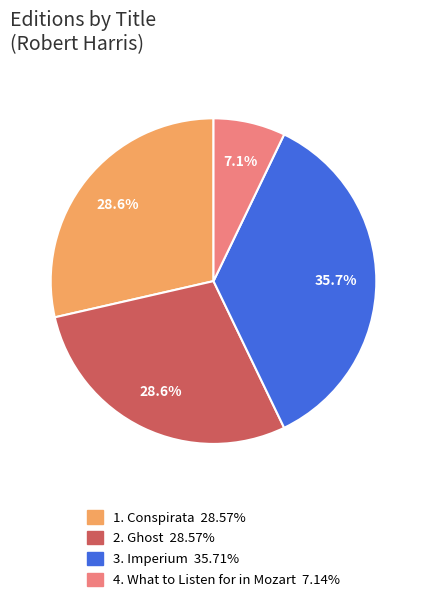

Is there a majority slice in this chart?

No